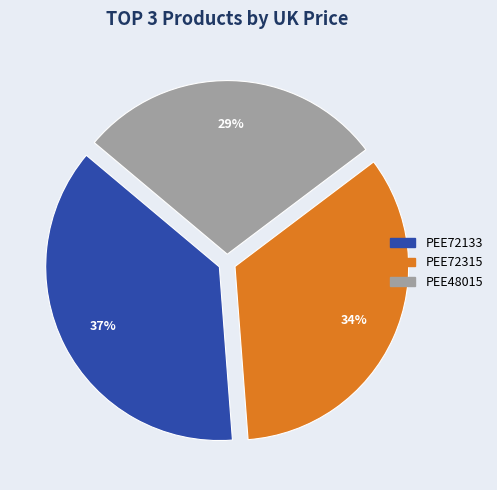

Rank the categories by value from highest to lowest.

PEE72133, PEE72315, PEE48015